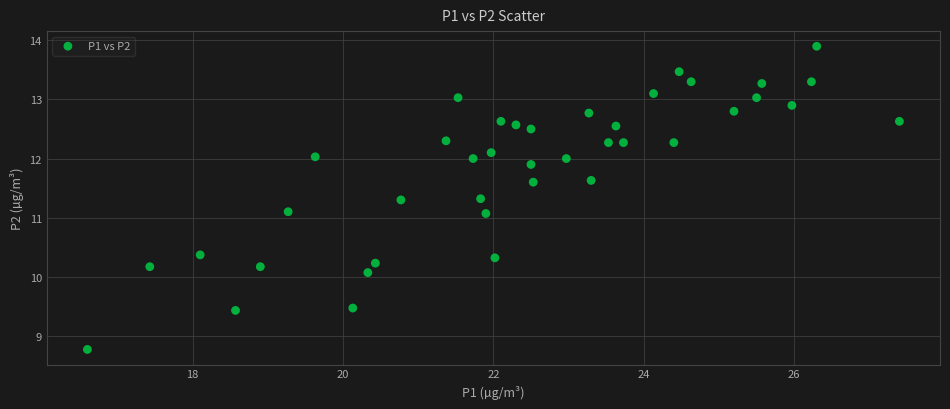

What is the range of X values (max minus min)?

10.8